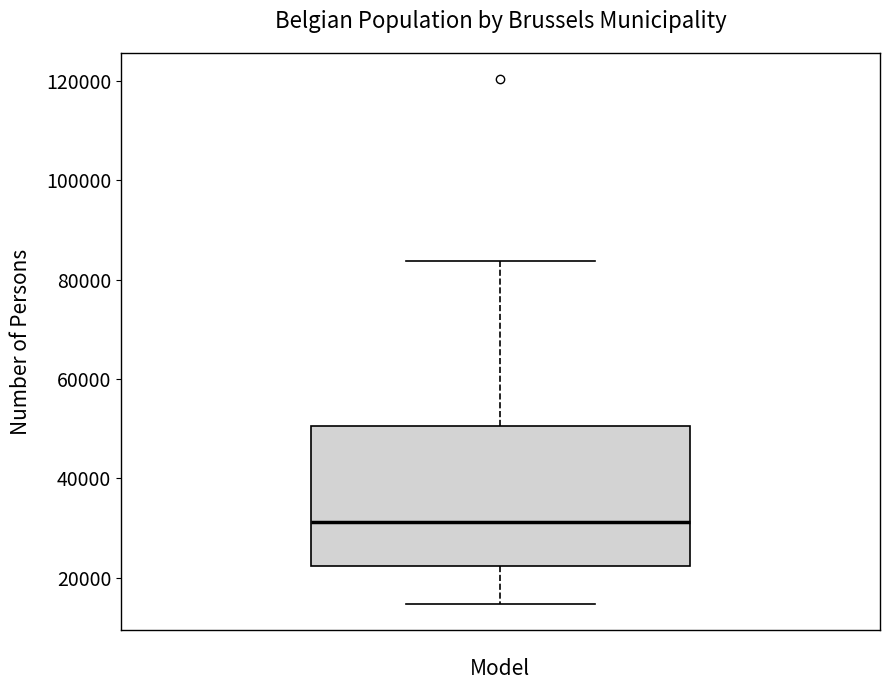

Transcribe this box plot: give where the median line is, the range the box spans, and where the two whiskers end, as read against the y-axis. The values are not printed on the chart, so give them approximately, as read against the axis.

median 32000, box 22000 to 50000, whiskers 14000 to 84000